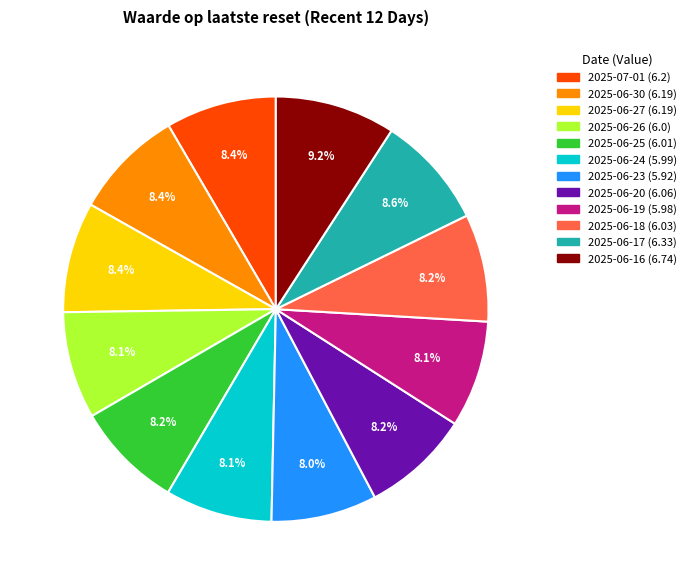

Does any single category account for the majority?

No